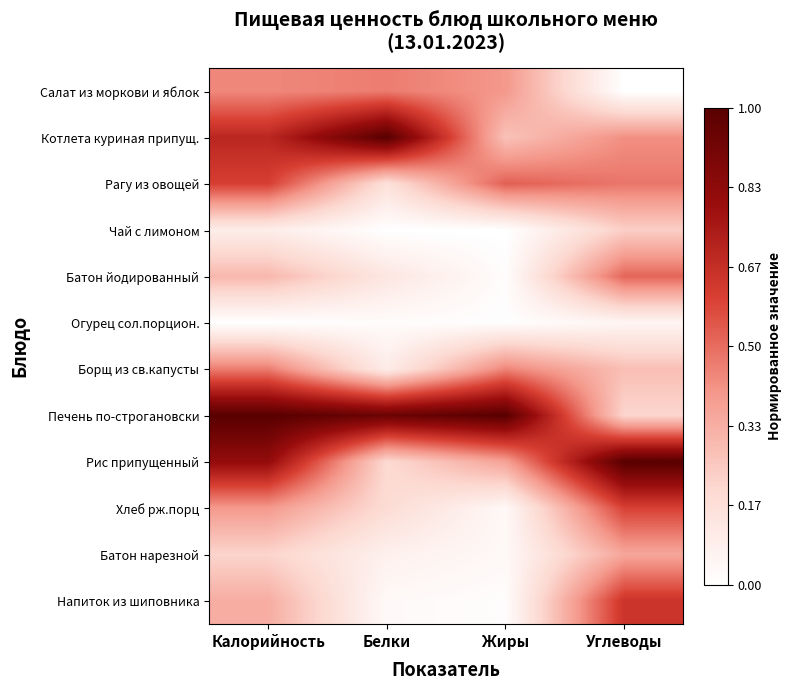

Reading left to right, extract all data points from this chart.

Салат из моркови и яблок: Калорийность=0.4	Белки=0.5	Жиры=0.4	Углеводы=0.0
Котлета куриная припущ.: Калорийность=0.7	Белки=1.0	Жиры=0.3	Углеводы=0.4
Рагу из овощей: Калорийность=0.6	Белки=0.2	Жиры=0.5	Углеводы=0.5
Чай с лимоном: Калорийность=0.1	Белки=0.0	Жиры=0.0	Углеводы=0.2
Батон йодированный: Калорийность=0.3	Белки=0.1	Жиры=0.0	Углеводы=0.5
Огурец сол.порцион.: Калорийность=0.0	Белки=0.0	Жиры=0.0	Углеводы=0.1
Борщ из св.капусты: Калорийность=0.5	Белки=0.1	Жиры=0.4	Углеводы=0.3
Печень по-строгановски: Калорийность=1.0	Белки=0.9	Жиры=1.0	Углеводы=0.2
Рис припущенный: Калорийность=0.8	Белки=0.2	Жиры=0.4	Углеводы=1.0
Хлеб рж.порц: Калорийность=0.4	Белки=0.2	Жиры=0.0	Углеводы=0.6
Батон нарезной: Калорийность=0.2	Белки=0.1	Жиры=0.0	Углеводы=0.4
Напиток из шиповника: Калорийность=0.3	Белки=0.0	Жиры=0.0	Углеводы=0.6